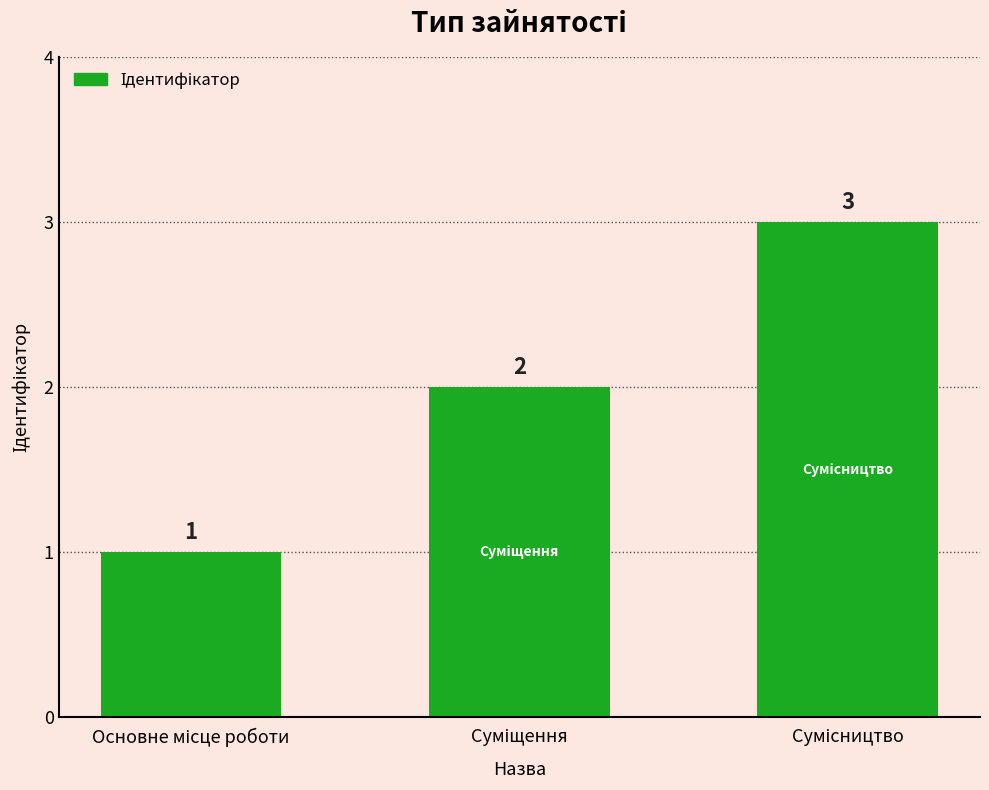

What is the greatest value displayed?

3